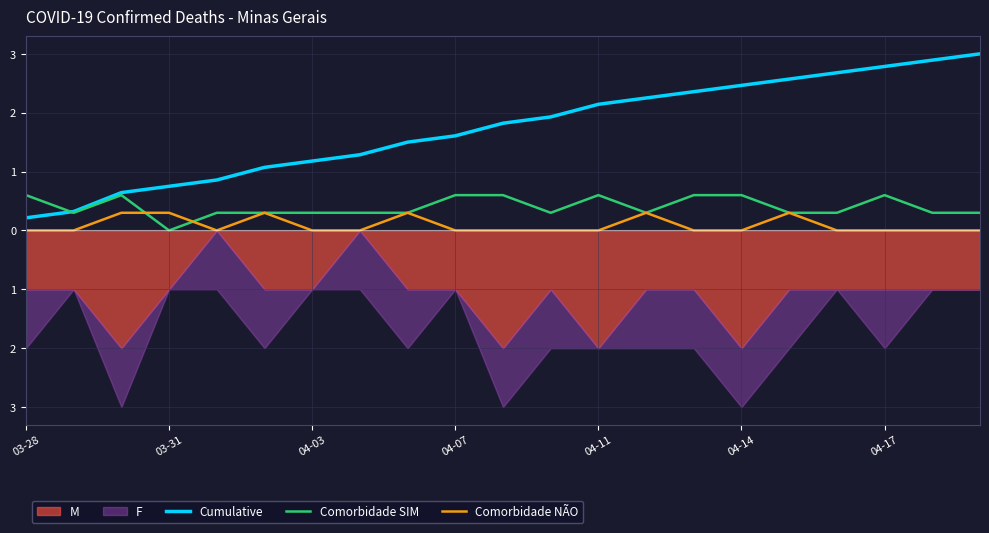

Which series ends up on top after the final intersection of Comorbidade SIM and Cumulative?

Cumulative